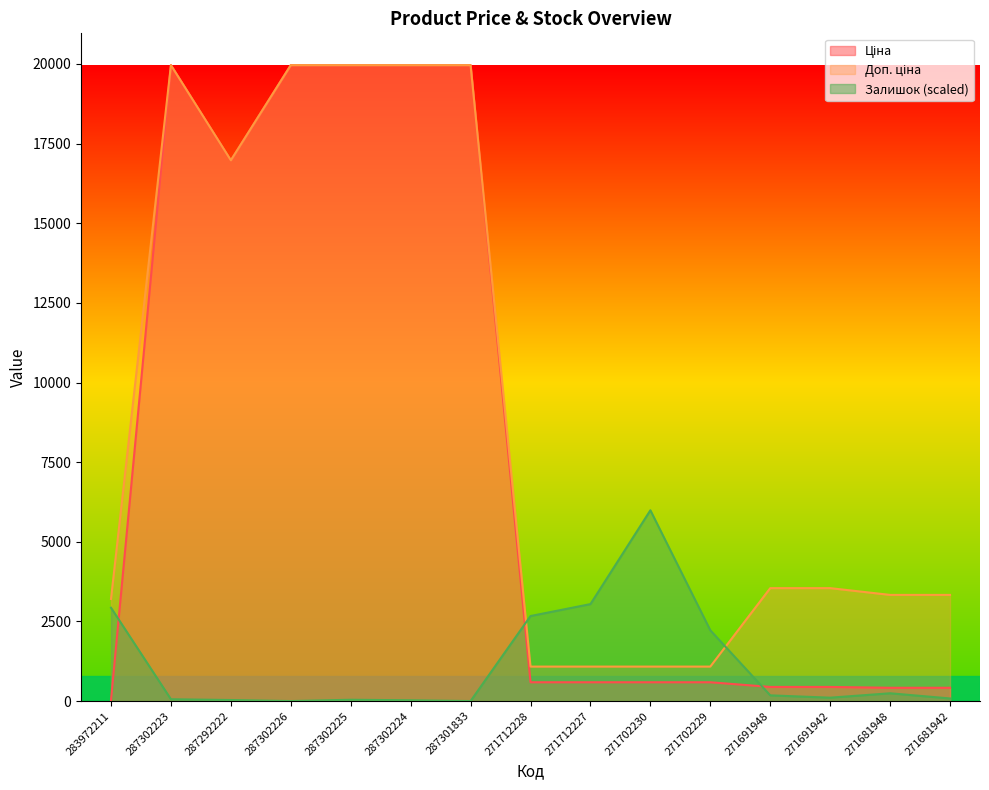

What is the average value of the Ціна series?

8060.5